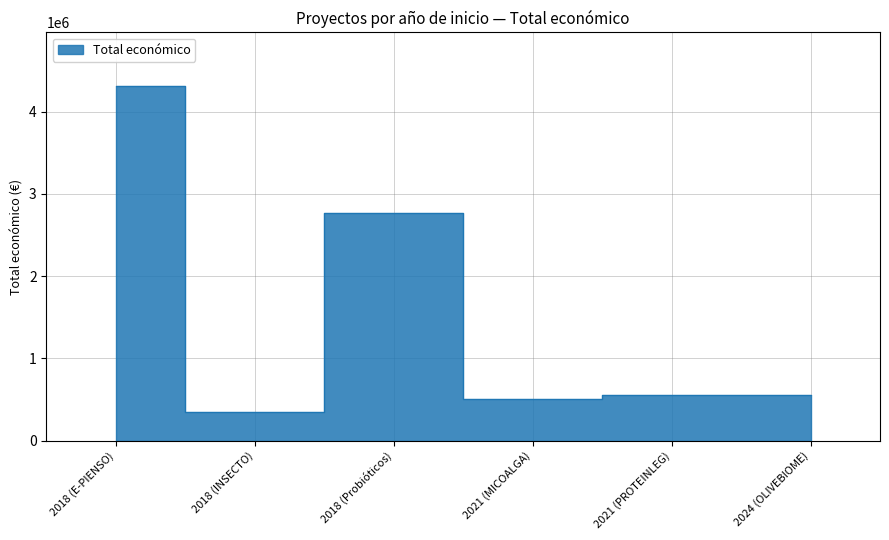

True or false: the data shows 599073 at 2018 (Probióticos).

False